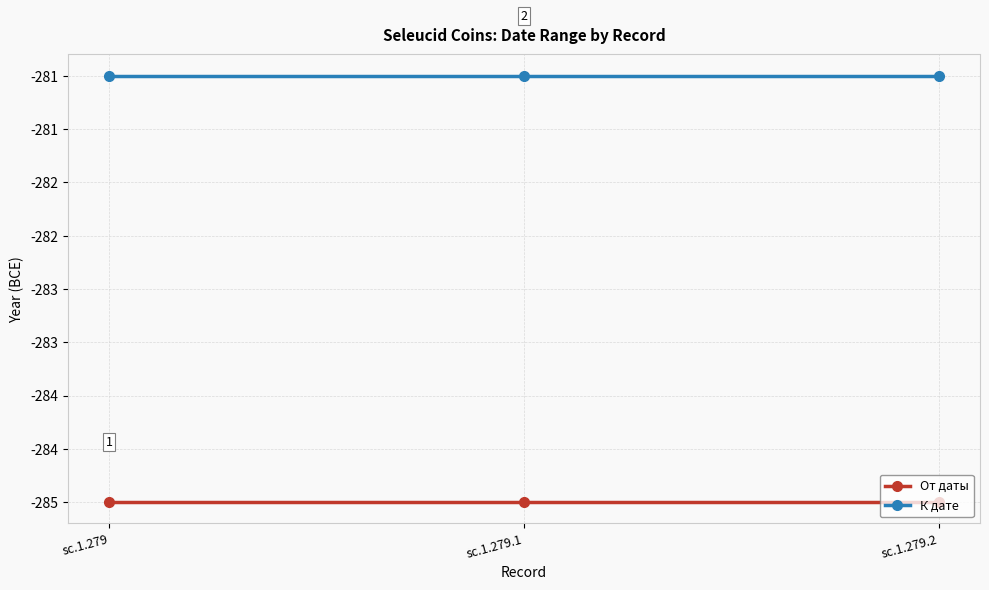

What is the label of the 3rd point from the left?

sc.1.279.2